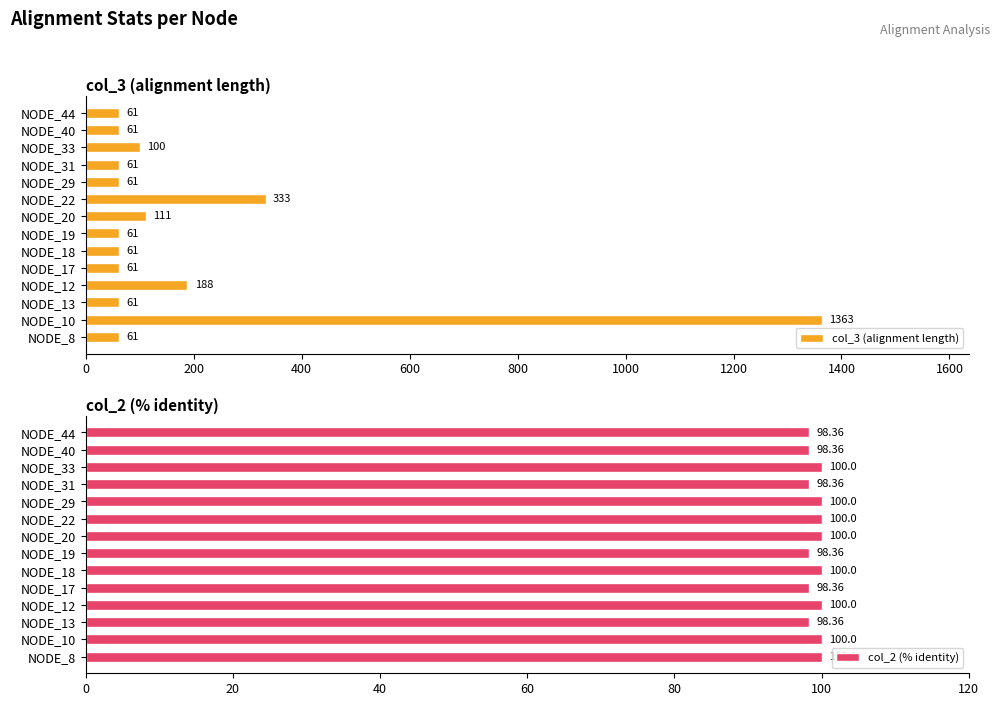

What is the difference between the second highest and second lowest values in the col_2 (% identity) series?

1.6